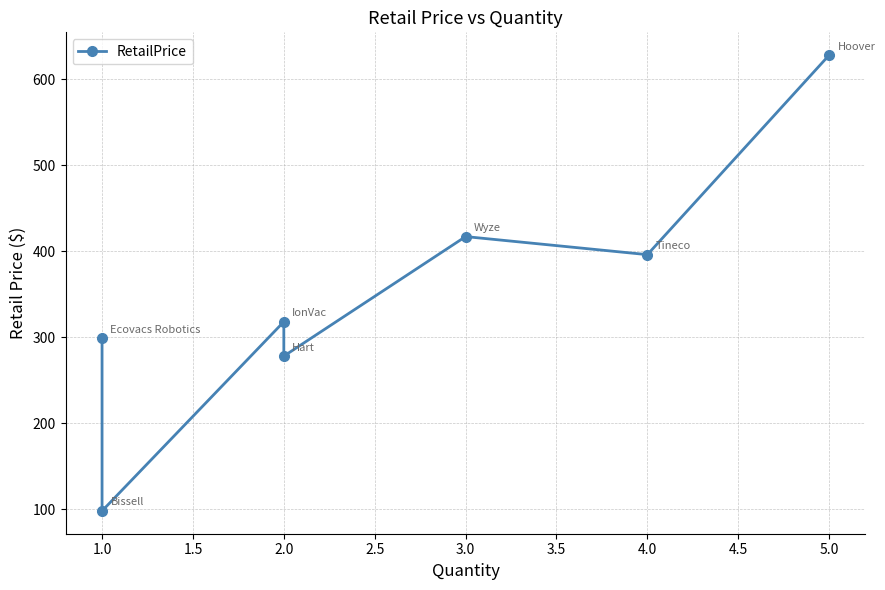

How many lines are shown in the chart?

1